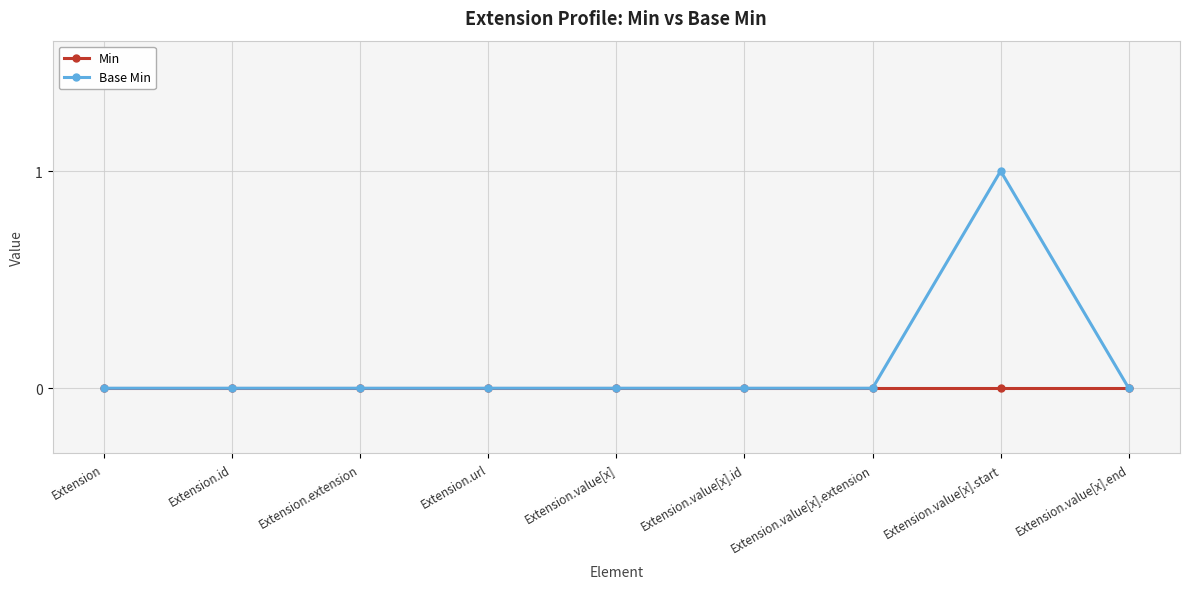

Rank the series by their maximum value, from highest to lowest.

Base Min, Min